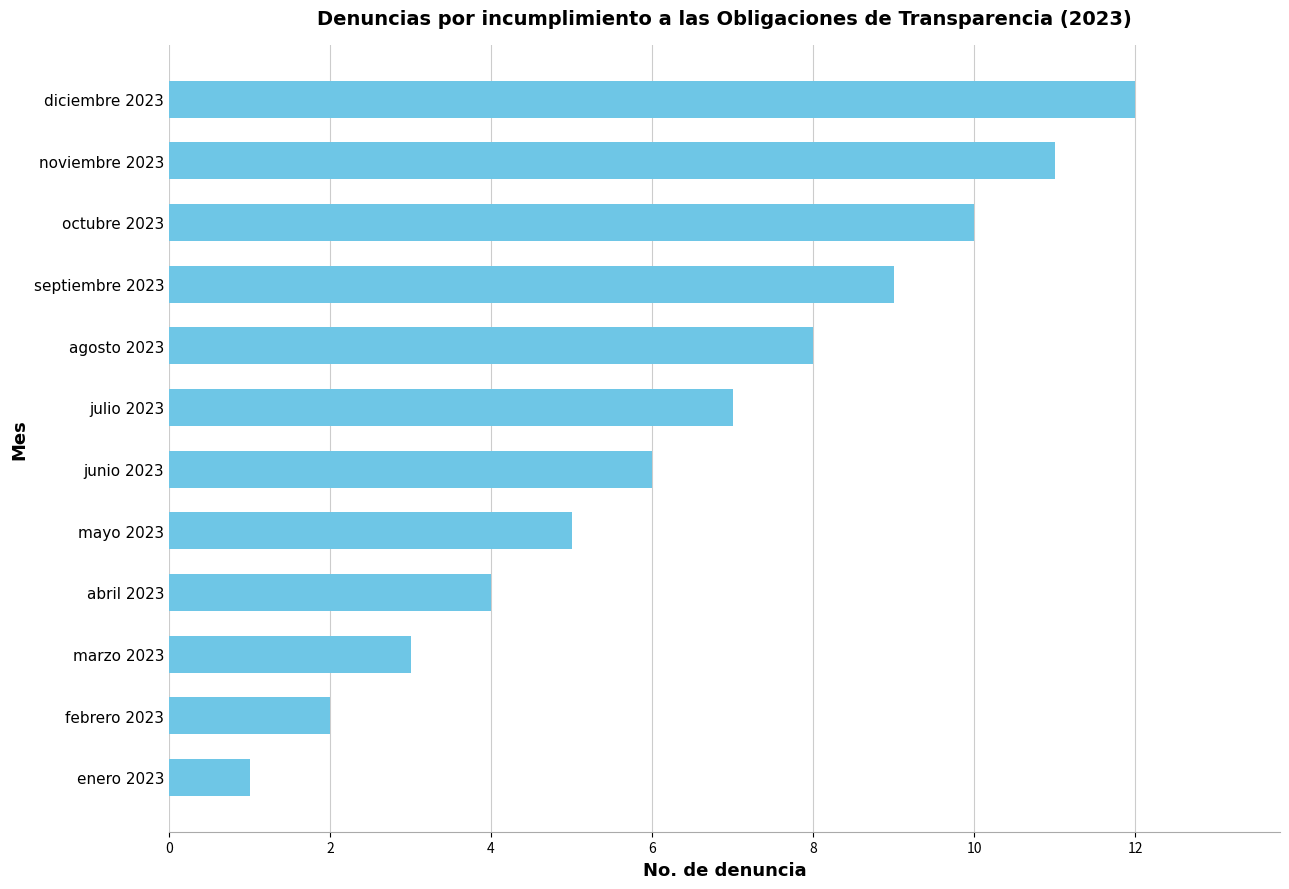

List the labels in order of value, largest first.

diciembre 2023, noviembre 2023, octubre 2023, septiembre 2023, agosto 2023, julio 2023, junio 2023, mayo 2023, abril 2023, marzo 2023, febrero 2023, enero 2023